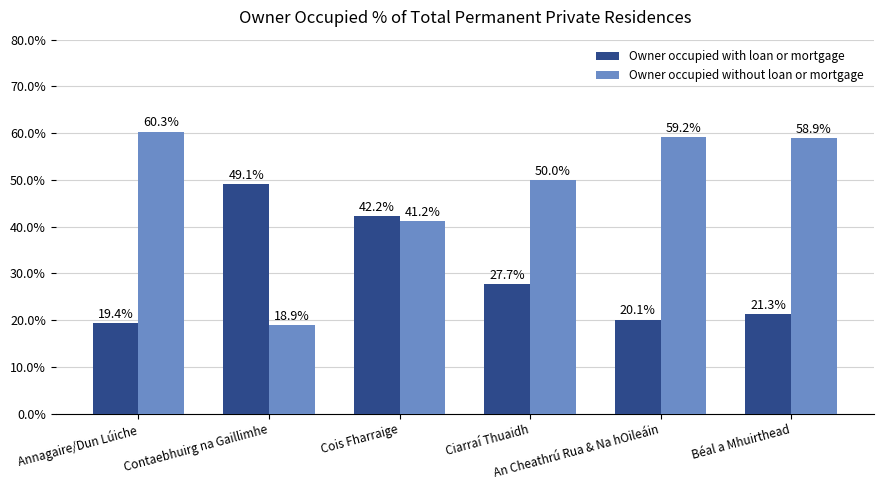

Reading left to right, list all the values displayed in this chart.

Owner occupied with loan or mortgage: 19.4	49.1	42.2	27.7	20.1	21.3
Owner occupied without loan or mortgage: 60.3	18.9	41.2	50.0	59.2	58.9